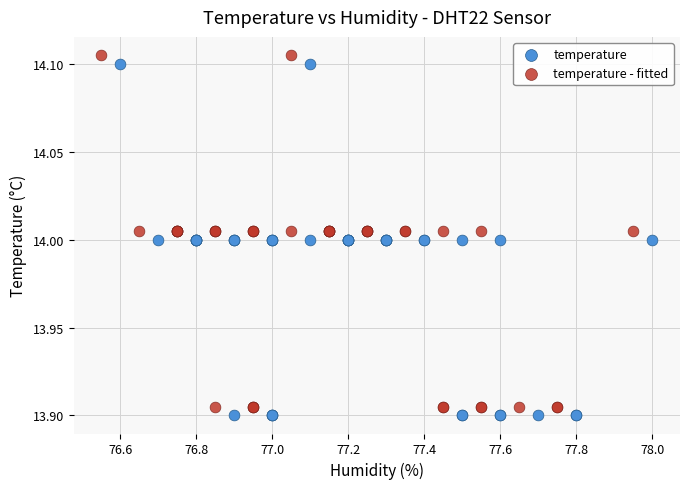

Which series reaches the maximum Y coordinate?

temperature - fitted